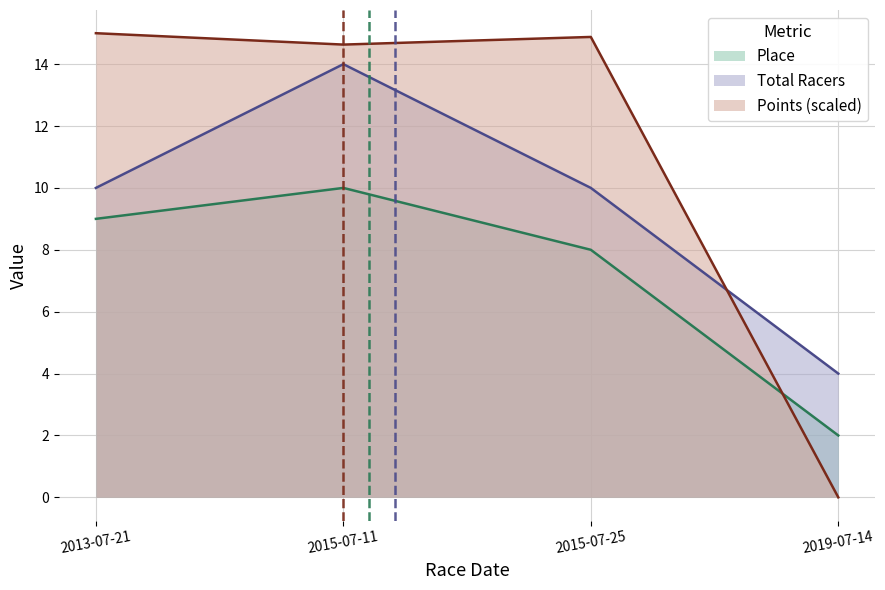

True or false: Place has more than 2 interior local peaks.

False